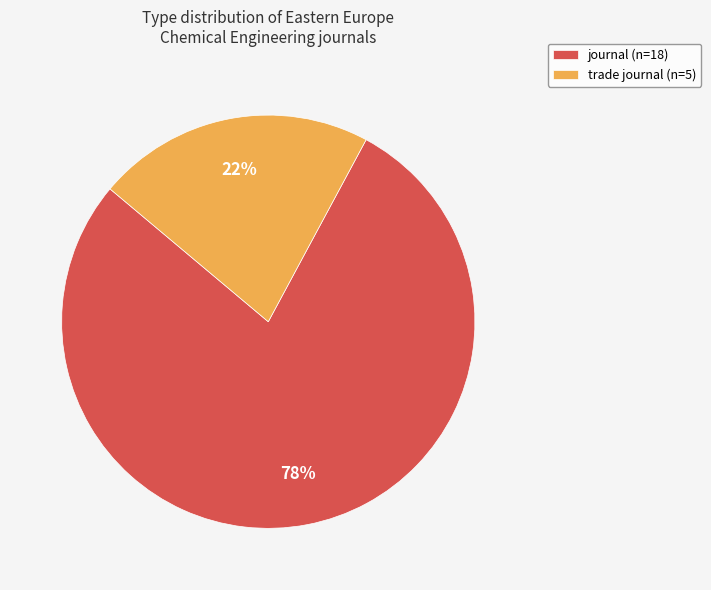

Does any single category account for the majority?

Yes